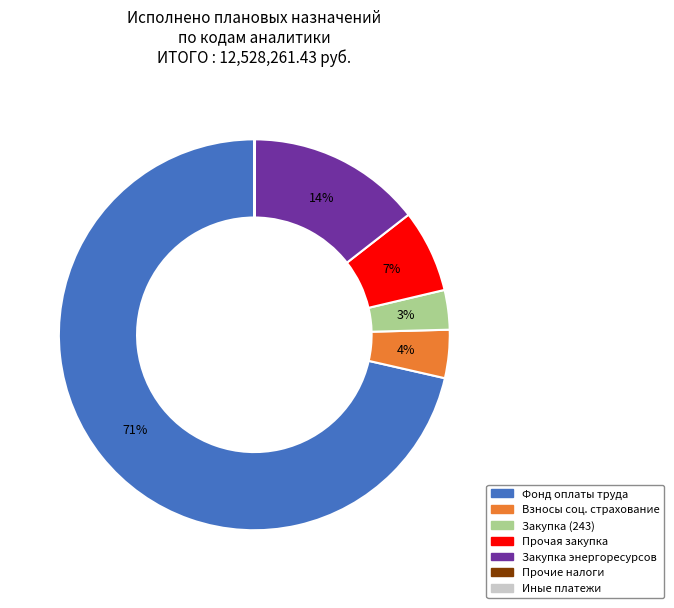

Is there a majority slice in this chart?

Yes